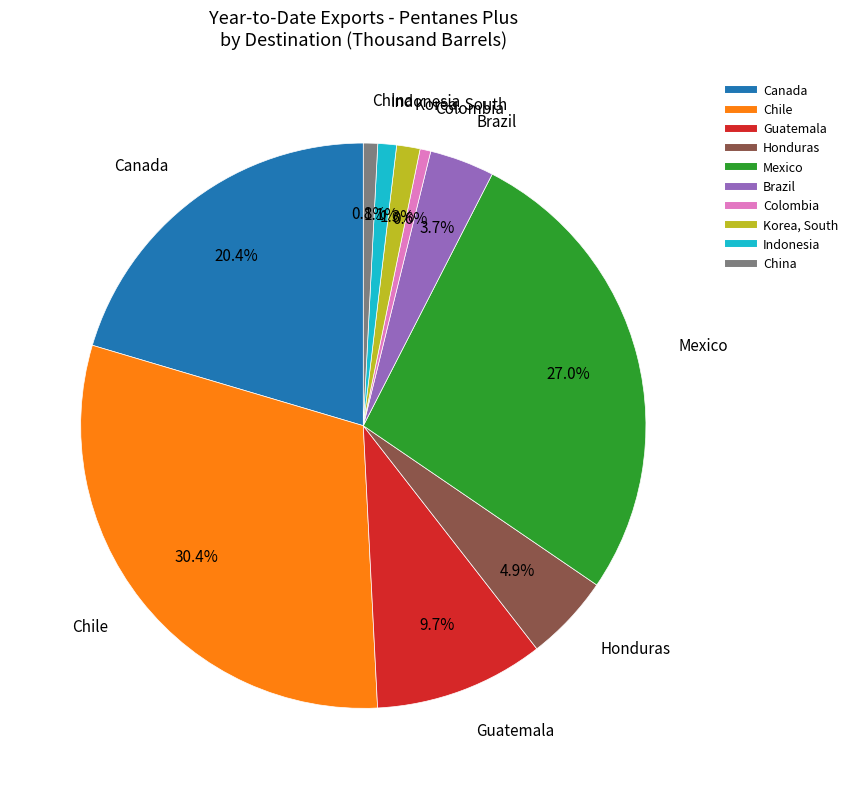

To the nearest percent, what is the average slice percentage?

10%